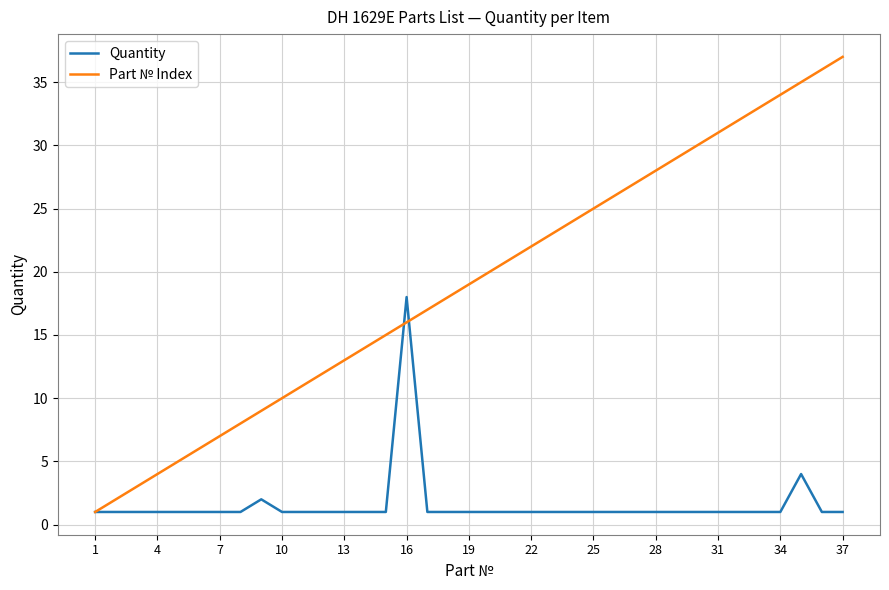

What is the maximum value for Part № Index?

37